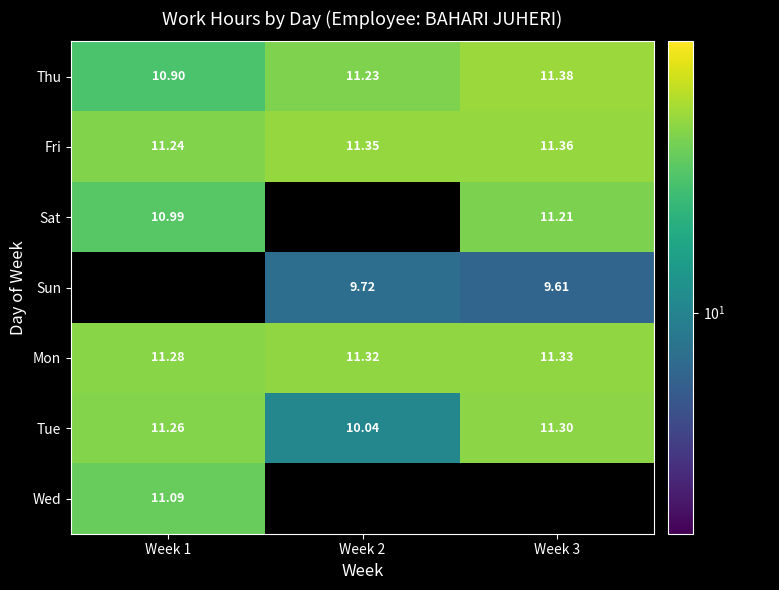

Which series has the largest range (max minus min)?

Tue